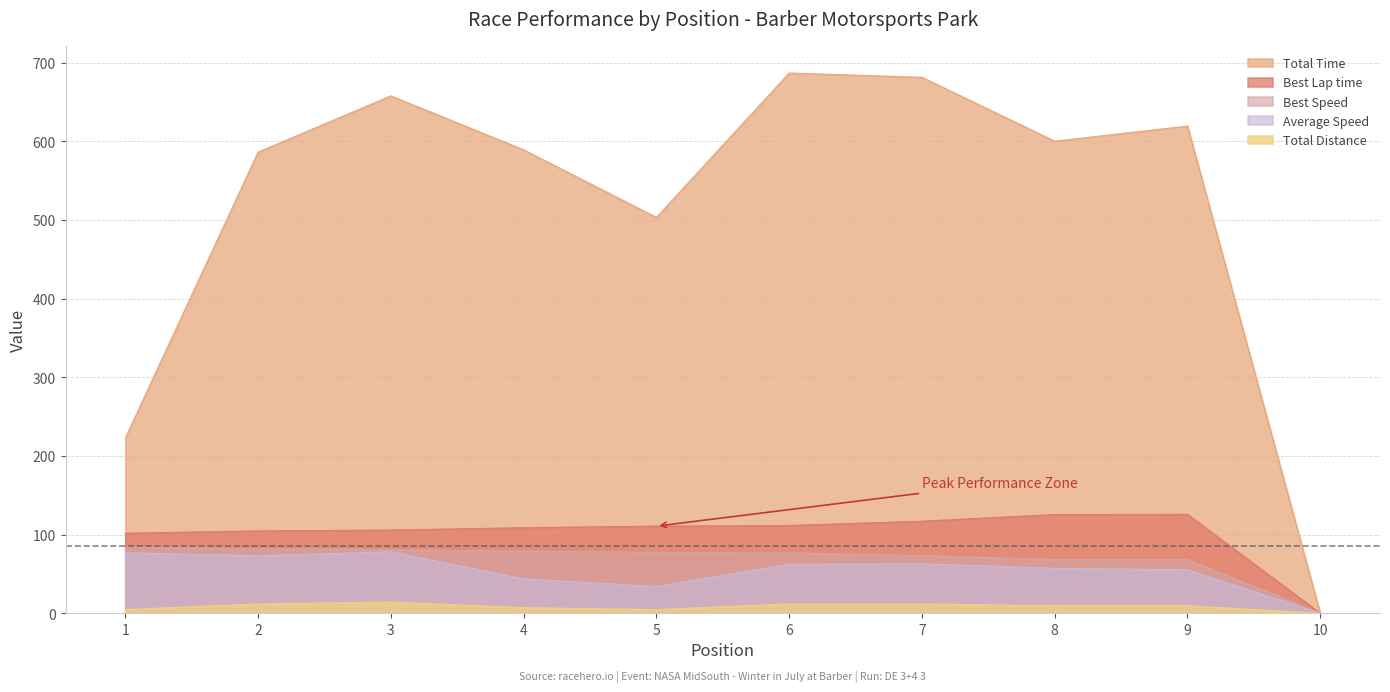

Which series has the largest range (max minus min)?

Total Time